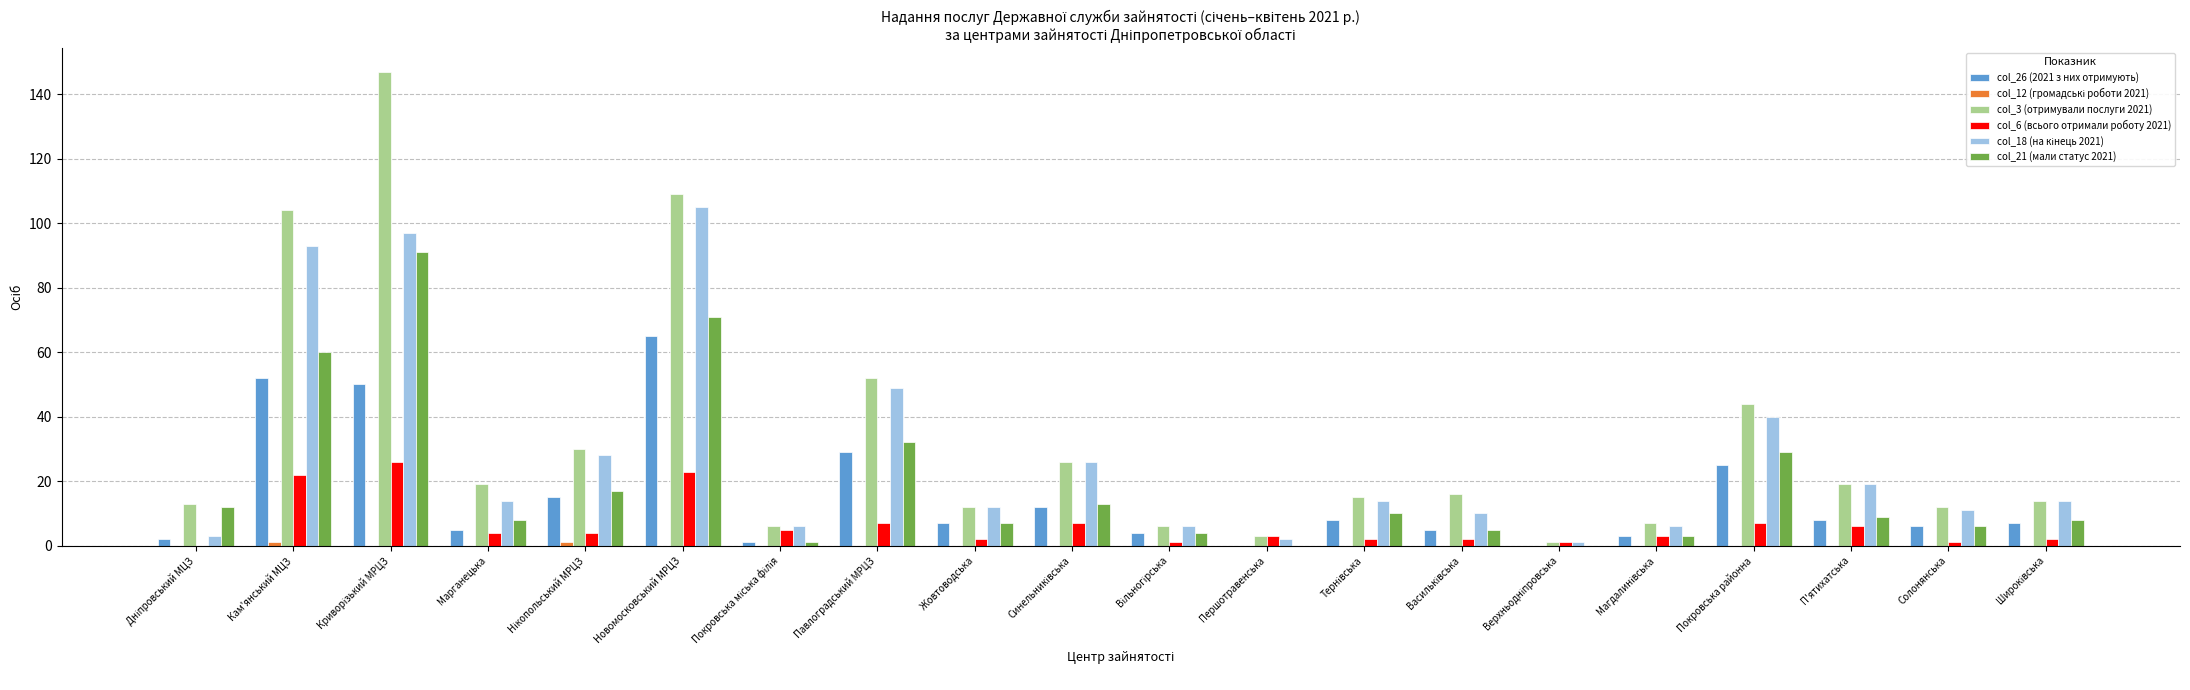

How many distinct data groups are displayed?

6